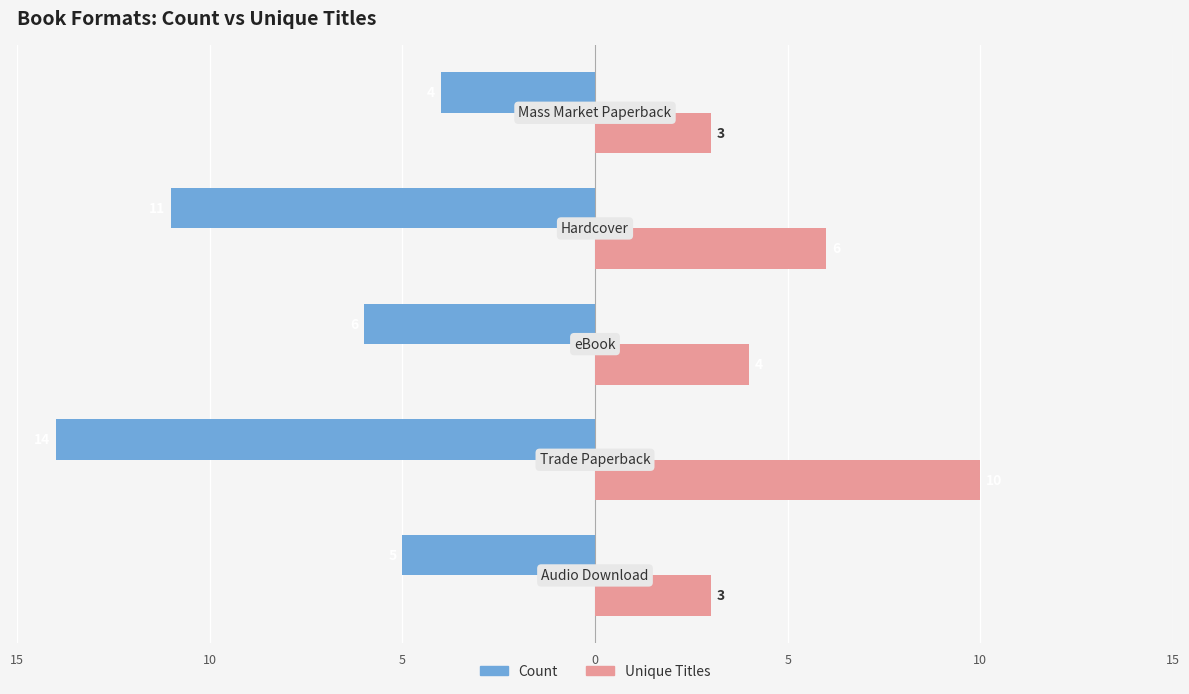

What are all the series names shown in the legend?

Count, Unique Titles